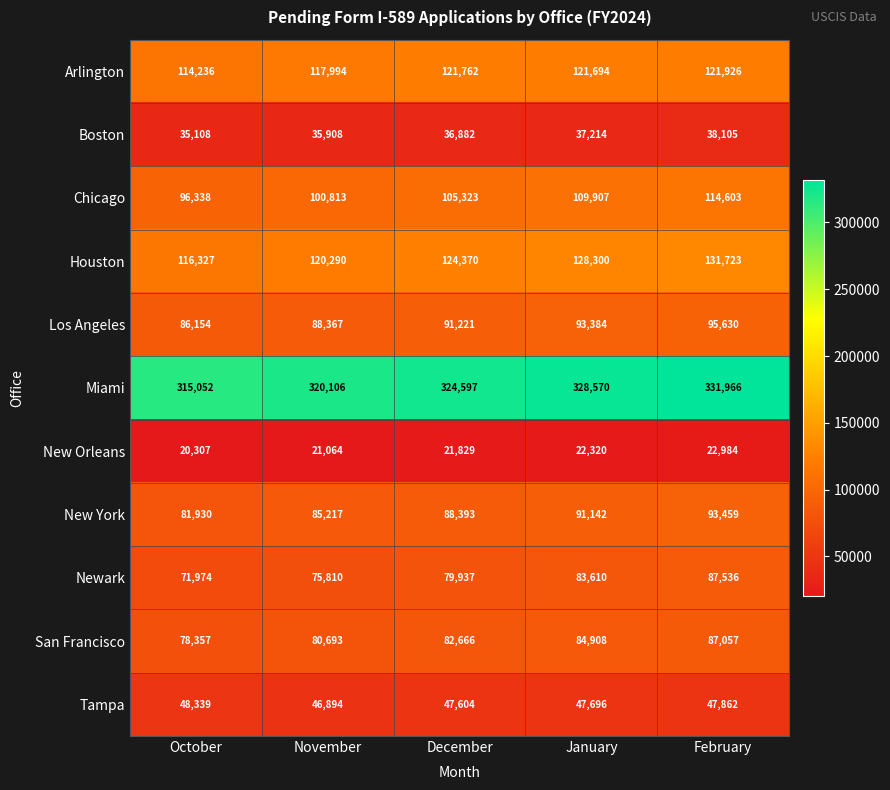

Which series has the widest spread of values?

Chicago